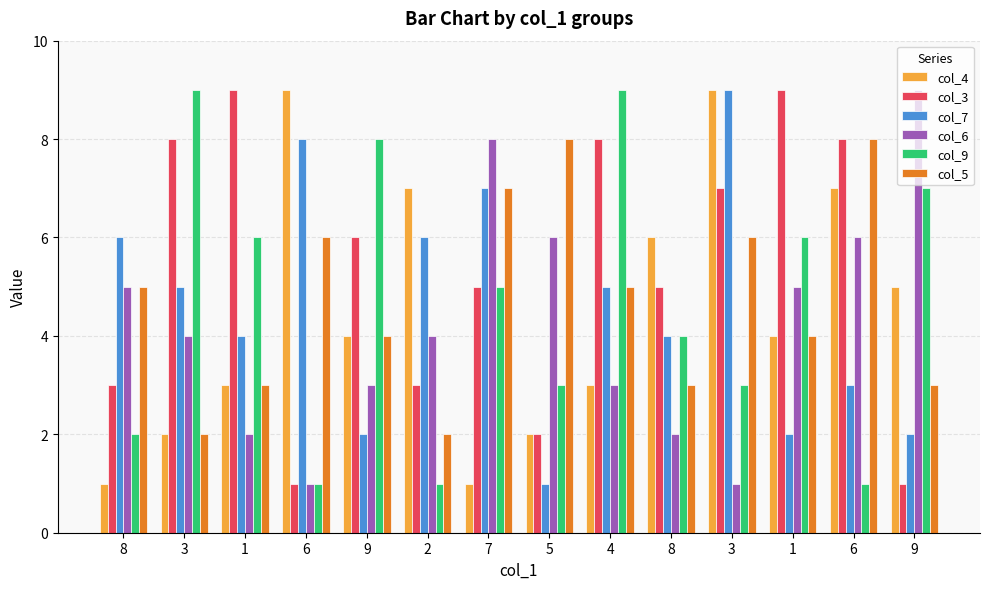

What is the minimum value for col_3?

1